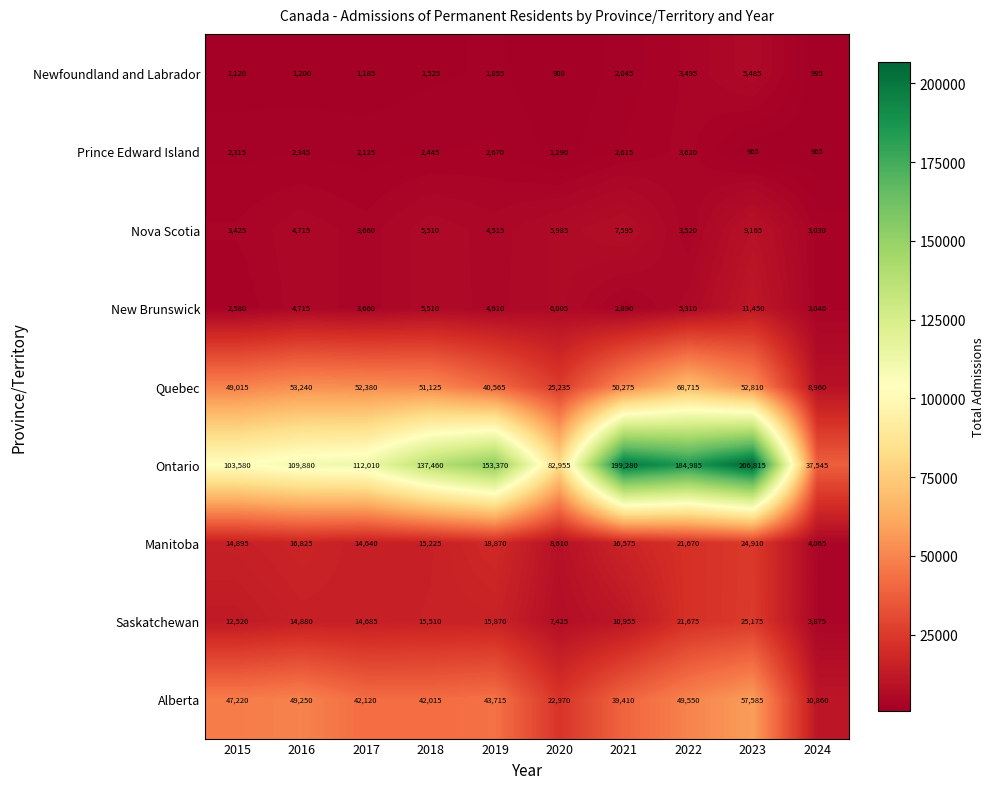

At 2021, list the series in order from largest to smallest.

Ontario, Quebec, Alberta, Manitoba, Saskatchewan, Nova Scotia, New Brunswick, Prince Edward Island, Newfoundland and Labrador